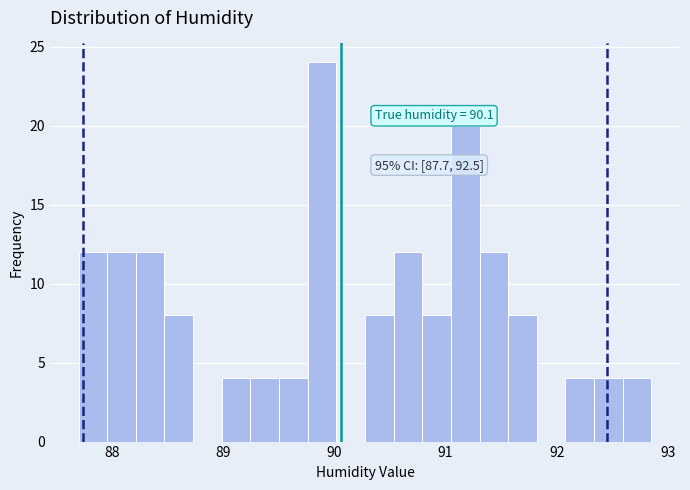

Around what value on the x-axis is the tallest bar? Give the approximate position of its centre, as read against the axis.

89.9